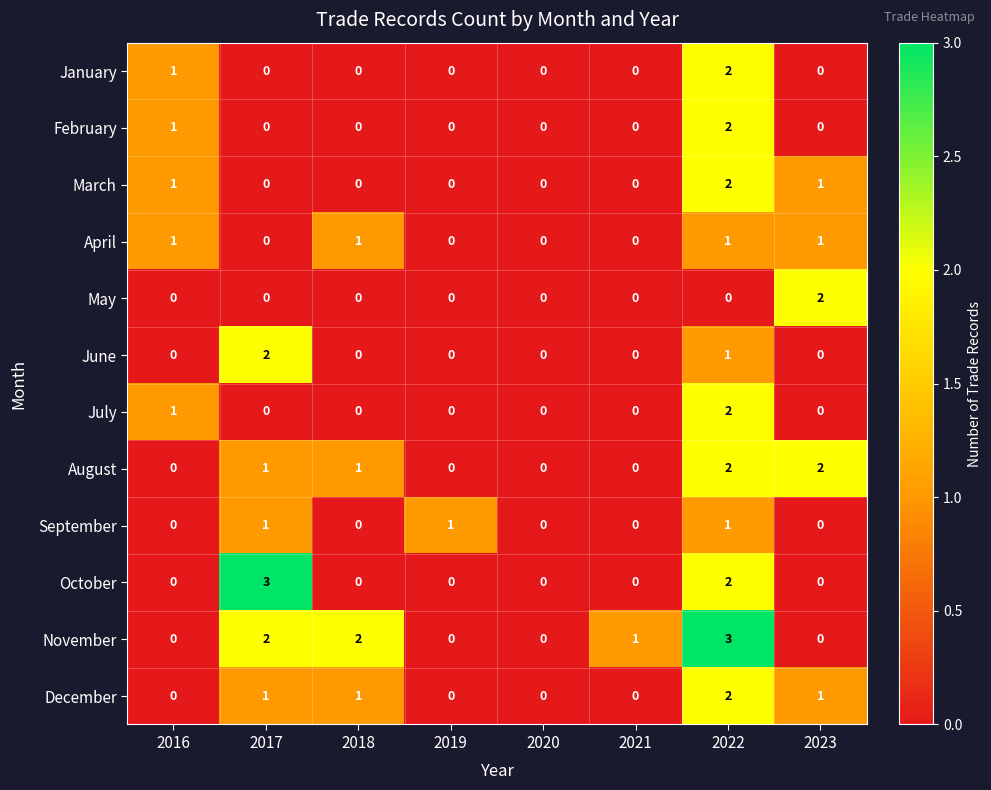

How many values in January are above zero?

2